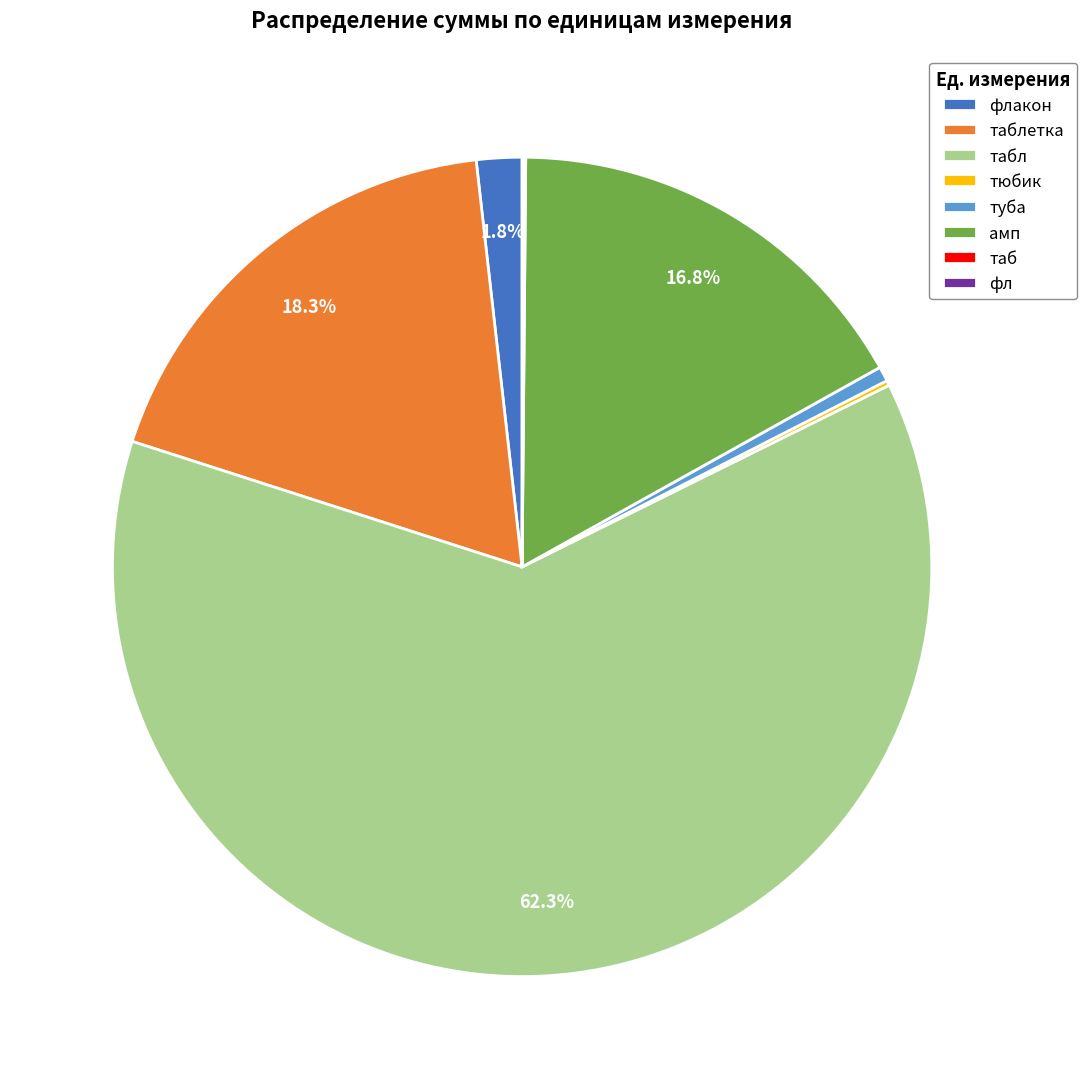

Does any single category account for the majority?

Yes